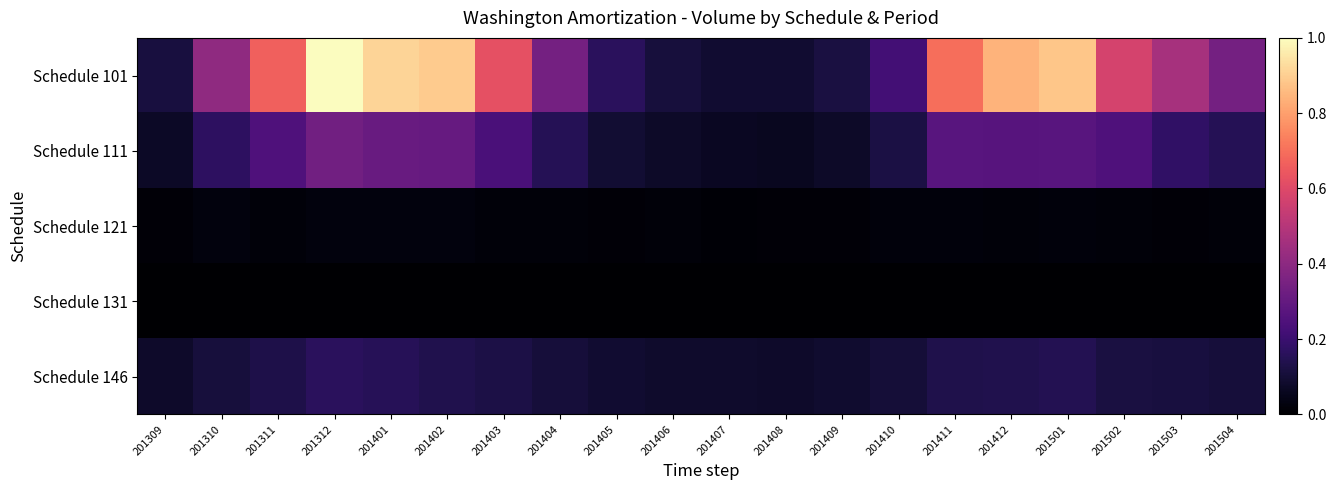

Reading left to right, what are all the values shown in this chart?

Schedule 101: 201309=0.1	201310=0.4	201311=0.7	201312=1.0	201401=0.9	201402=0.9	201403=0.6	201404=0.3	201405=0.2	201406=0.1	201407=0.1	201408=0.1	201409=0.1	201410=0.2	201411=0.7	201412=0.8	201501=0.9	201502=0.6	201503=0.5	201504=0.3
Schedule 111: 201309=0.1	201310=0.2	201311=0.2	201312=0.3	201401=0.3	201402=0.3	201403=0.2	201404=0.1	201405=0.1	201406=0.1	201407=0.1	201408=0.1	201409=0.1	201410=0.1	201411=0.3	201412=0.3	201501=0.3	201502=0.2	201503=0.2	201504=0.2
Schedule 121: 201309=0.0	201310=0.0	201311=0.0	201312=0.0	201401=0.0	201402=0.0	201403=0.0	201404=0.0	201405=0.0	201406=0.0	201407=0.0	201408=0.0	201409=0.0	201410=0.0	201411=0.0	201412=0.0	201501=0.0	201502=0.0	201503=0.0	201504=0.0
Schedule 131: 201309=0.0	201310=0.0	201311=0.0	201312=0.0	201401=0.0	201402=0.0	201403=0.0	201404=0.0	201405=0.0	201406=0.0	201407=0.0	201408=0.0	201409=0.0	201410=0.0	201411=0.0	201412=0.0	201501=0.0	201502=0.0	201503=0.0	201504=0.0
Schedule 146: 201309=0.1	201310=0.1	201311=0.1	201312=0.2	201401=0.2	201402=0.1	201403=0.1	201404=0.1	201405=0.1	201406=0.1	201407=0.1	201408=0.1	201409=0.1	201410=0.1	201411=0.1	201412=0.1	201501=0.1	201502=0.1	201503=0.1	201504=0.1